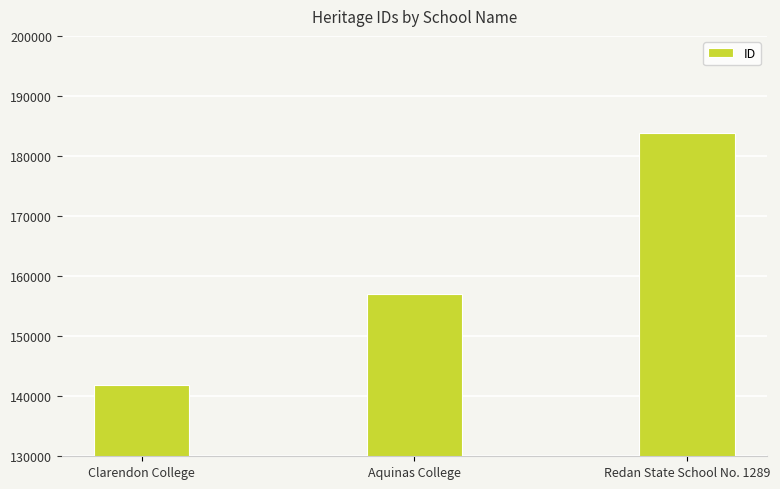

Reading left to right, what are all the values shown in this chart?

Clarendon College=141838	Aquinas College=156959	Redan State School No. 1289=183812